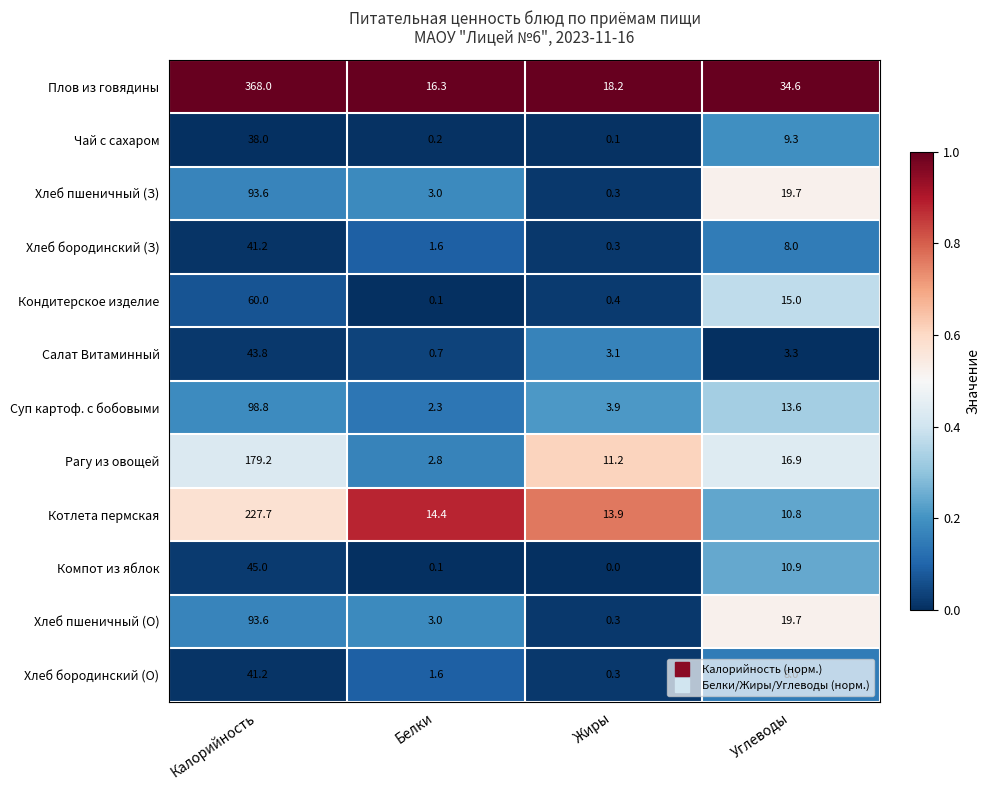

List the labels in order of Хлеб бородинский (О) value, smallest first.

Жиры, Белки, Углеводы, Калорийность